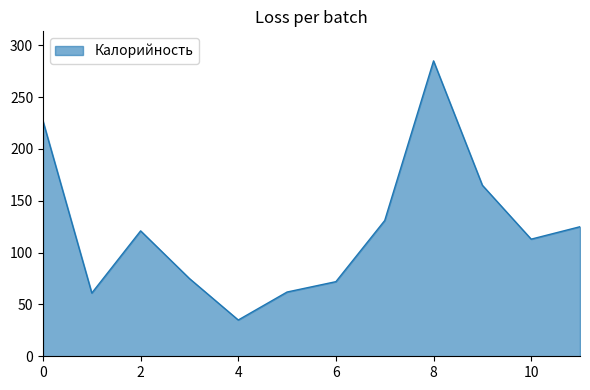

Does the chart display data point markers on the line(s)?

No